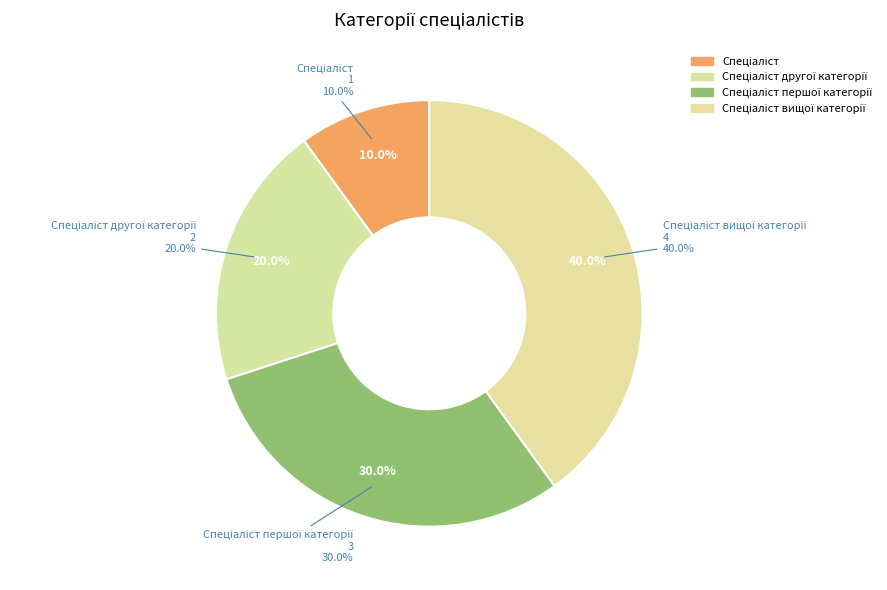

The Спеціаліст slice represents 10% of the pie. True or false?

True